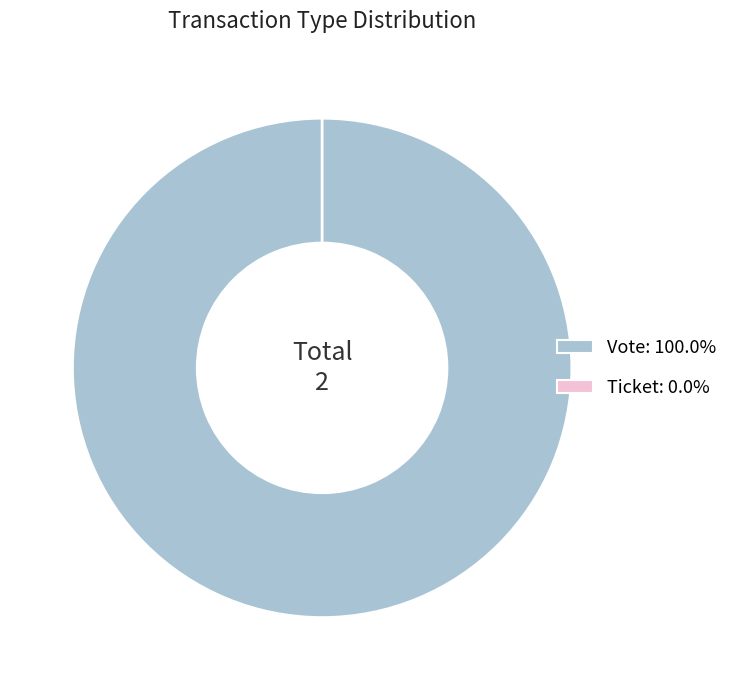

The Ticket slice represents 0% of the pie. True or false?

True